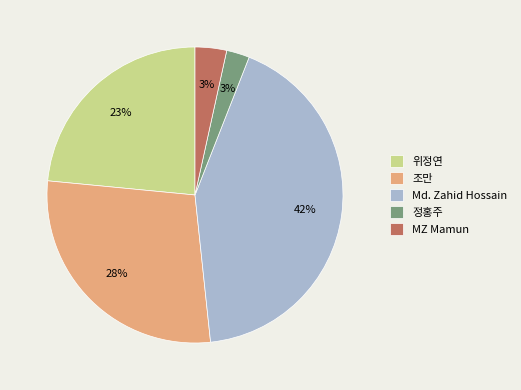

Approximately how many times larger is the value at Md. Zahid Hossain compared to 위정연?

1.8